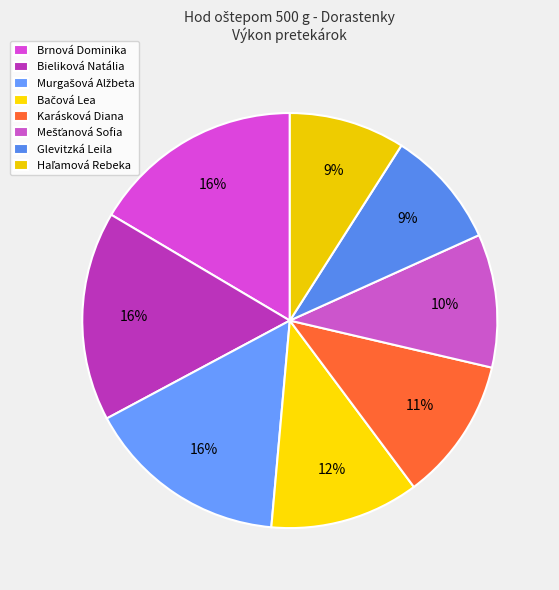

What percentage do Haľamová Rebeka and Mešťanová Sofia together represent?

19.4%